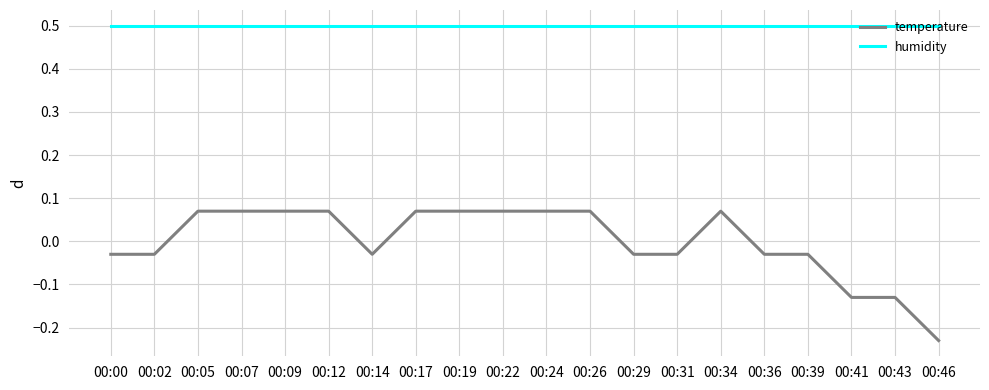

What is the greatest value displayed?

0.5